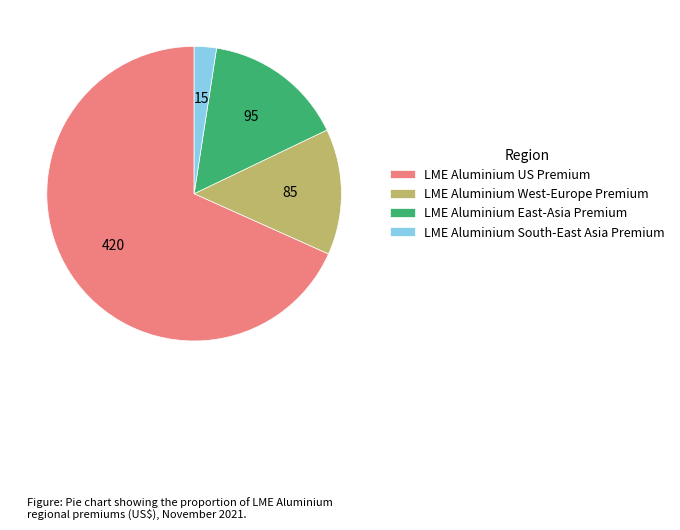

Which has a higher value, LME Aluminium East-Asia Premium or LME Aluminium South-East Asia Premium?

LME Aluminium East-Asia Premium